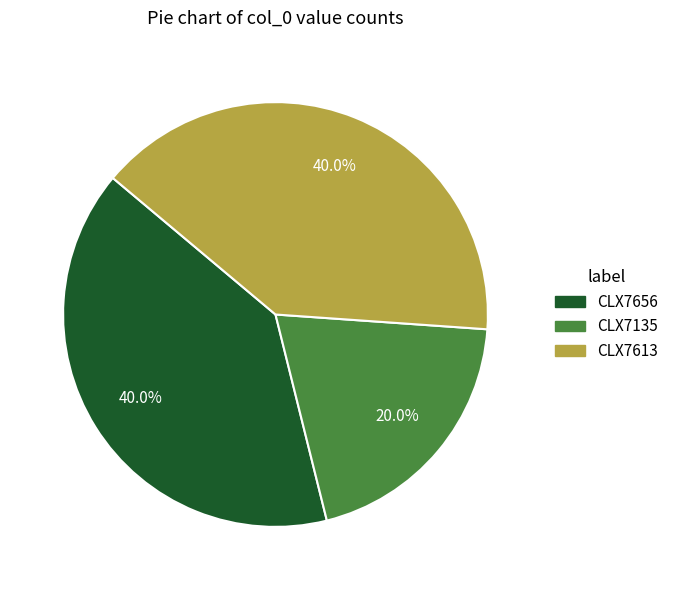

Is there any slice that represents more than half of the pie?

No